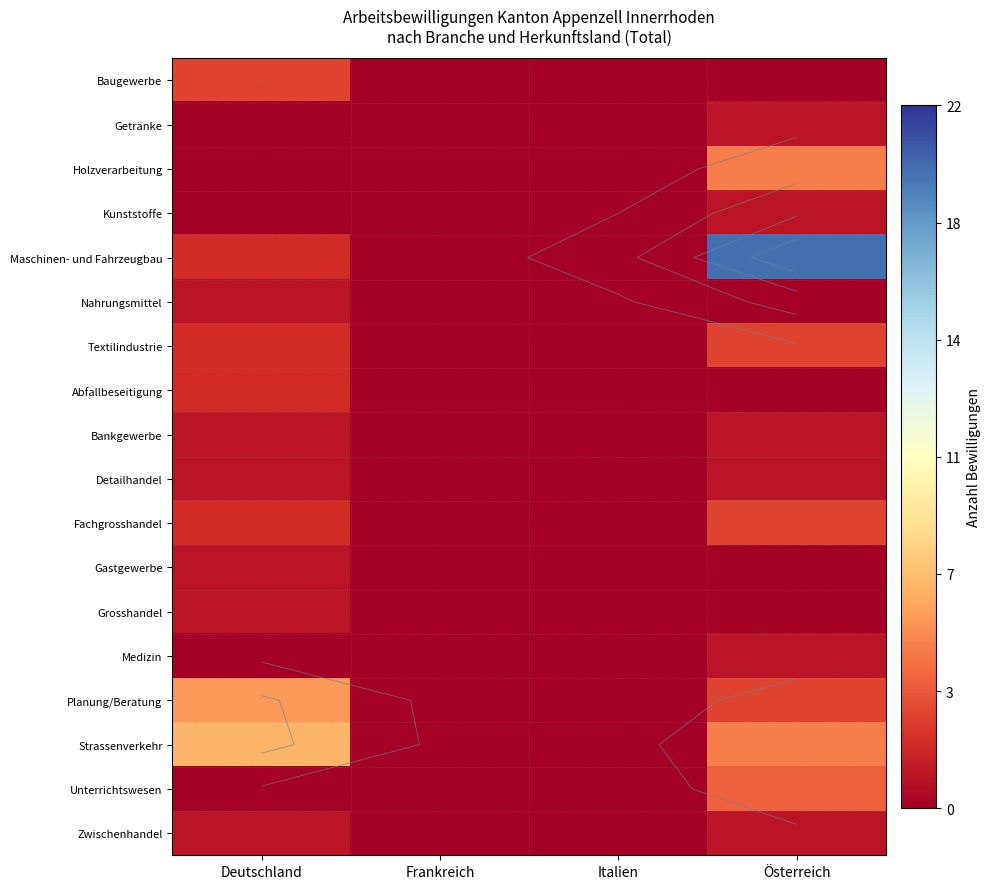

Is it true that Detailhandel equals 1 at Österreich?

True